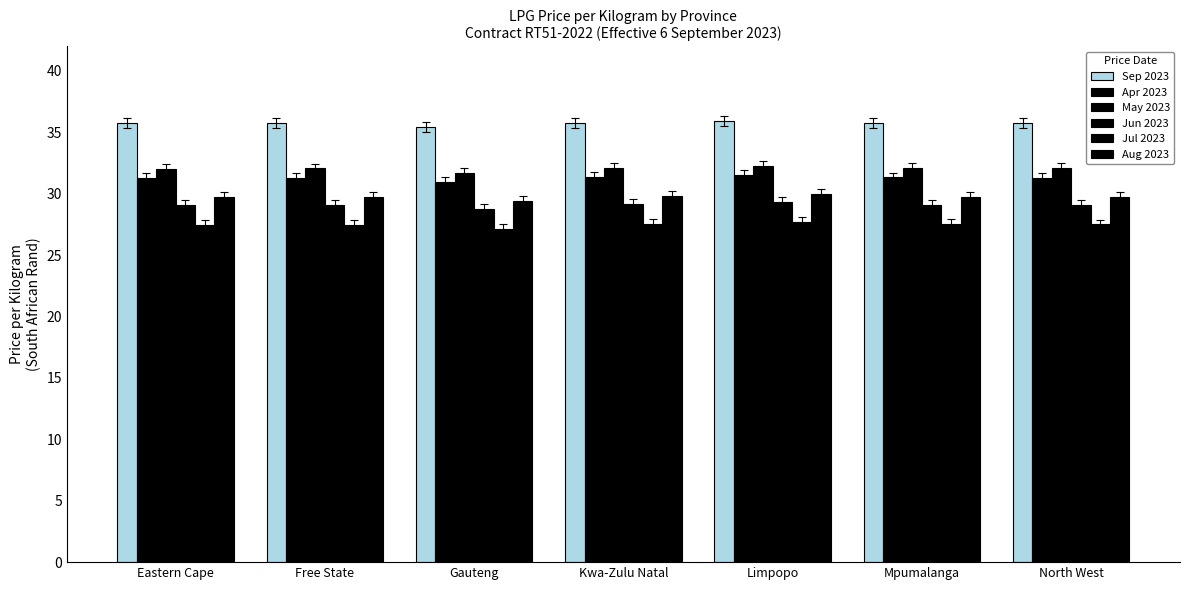

At which label is Jul 2023 closest to 27?

Gauteng